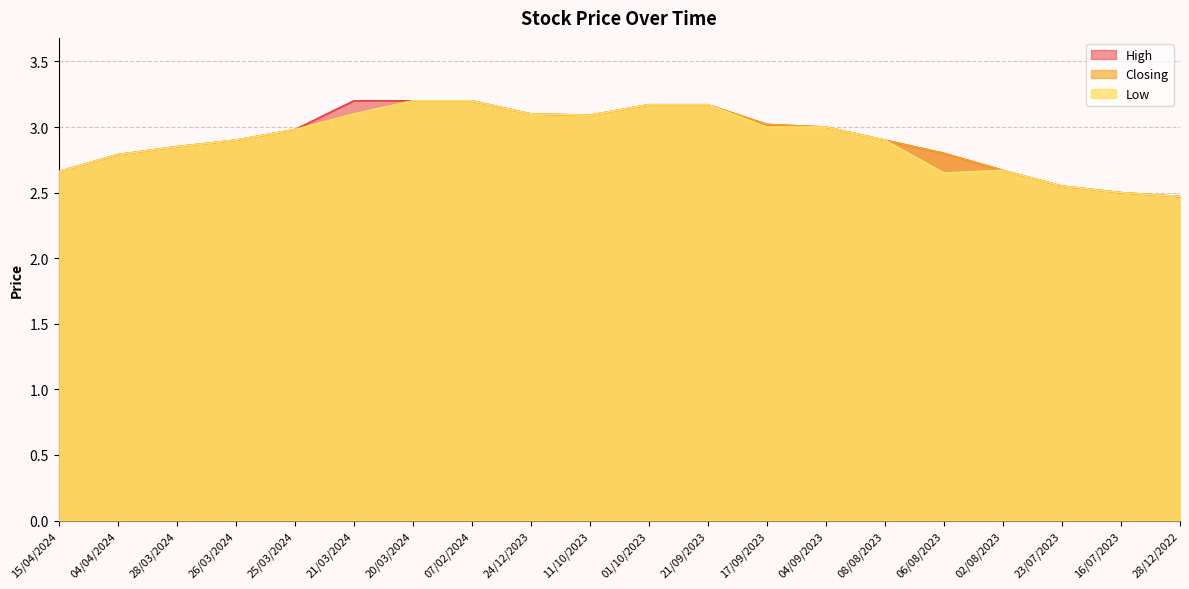

What is the highest value of the High series?

3.2